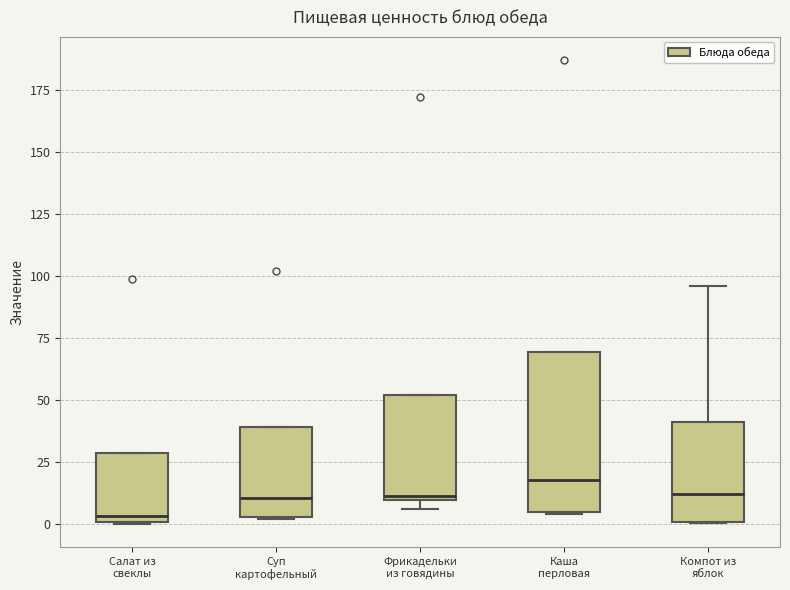

Which box is the tallest, from its lower edge to its upper edge?

Каша перловая